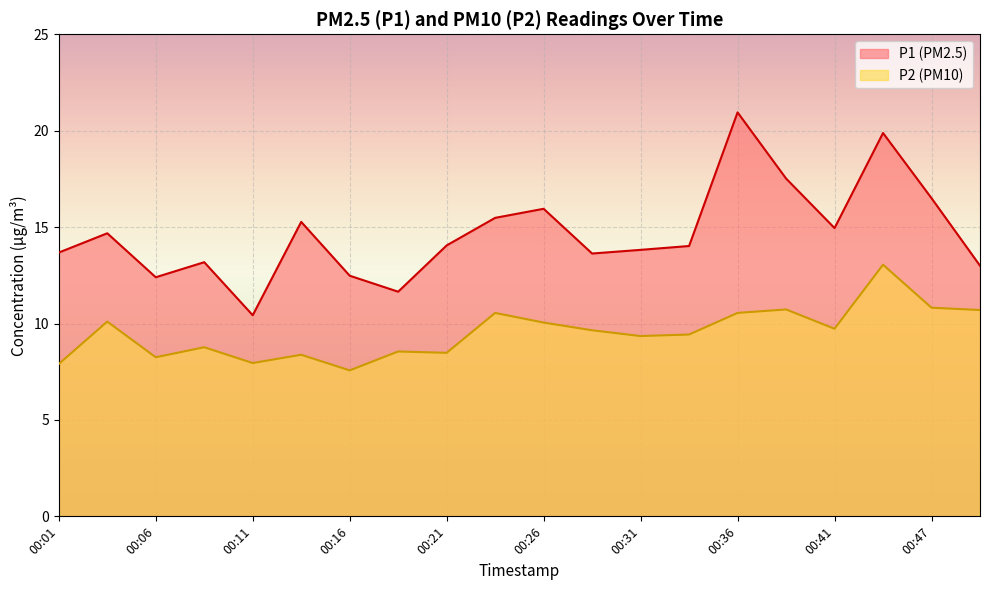

Does the chart display data point markers on the line(s)?

No